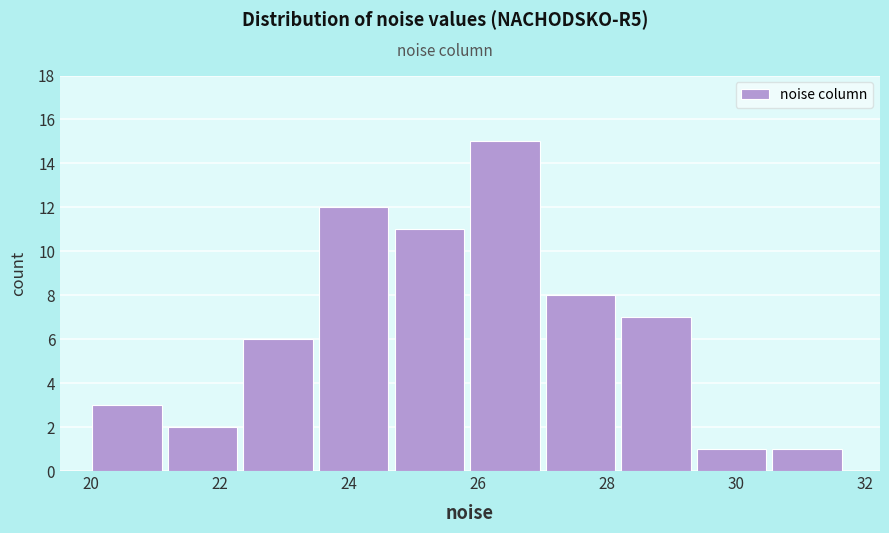

Reading left to right, transcribe this chart: for each bar, give the range it covers on the x-axis and its height. Neither the bar edges nor the heights are printed on the chart, so give them approximately, as read against the axes.

20.0 to 21.2: 3
21.2 to 22.4: 2
22.4 to 23.6: 6
23.6 to 24.8: 12
24.8 to 25.8: 11
25.8 to 27.0: 15
27.0 to 28.2: 8
28.2 to 29.4: 7
29.4 to 30.6: 1
30.6 to 31.8: 1